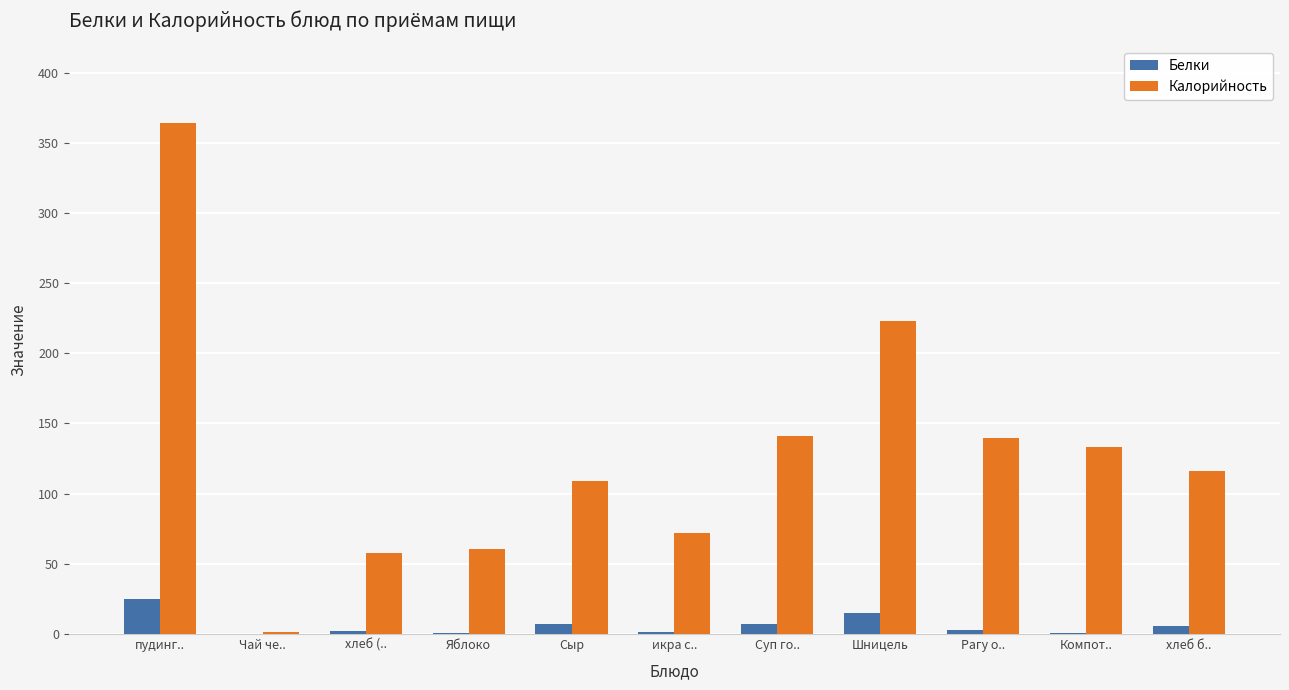

What is the approximate value of Белки at Чай че..?

0.2